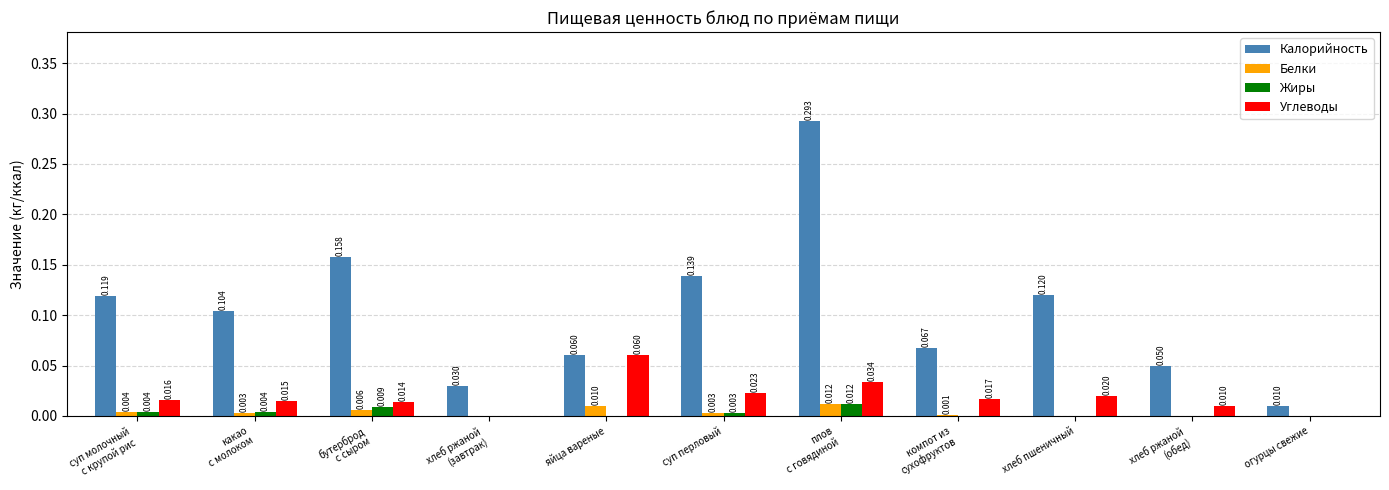

Which series has the largest total across all categories?

Калорийность